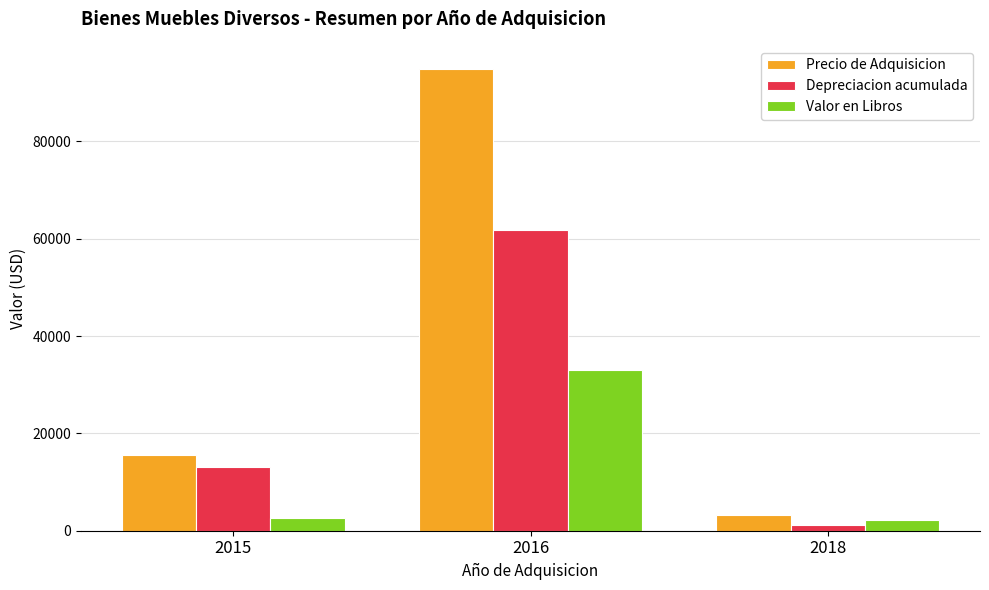

Which series changed the most between 2015 and 2018?

Precio de Adquisicion